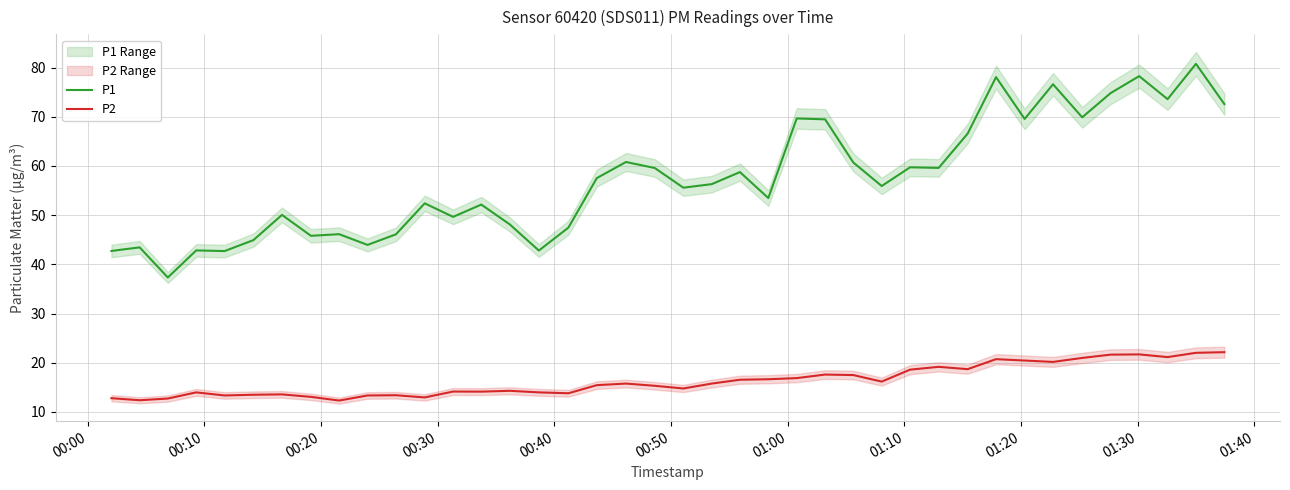

True or false: P1 and P2 intersect in this chart.

False